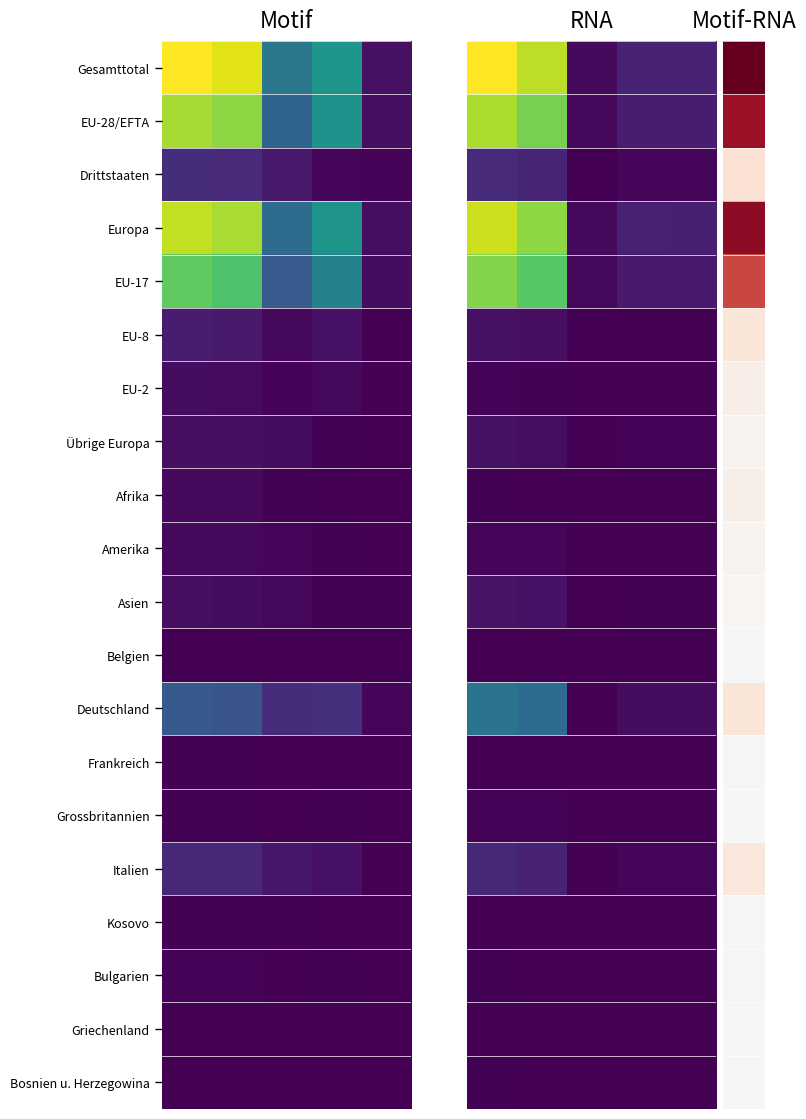

What is the total value across all series at 1?

4.0